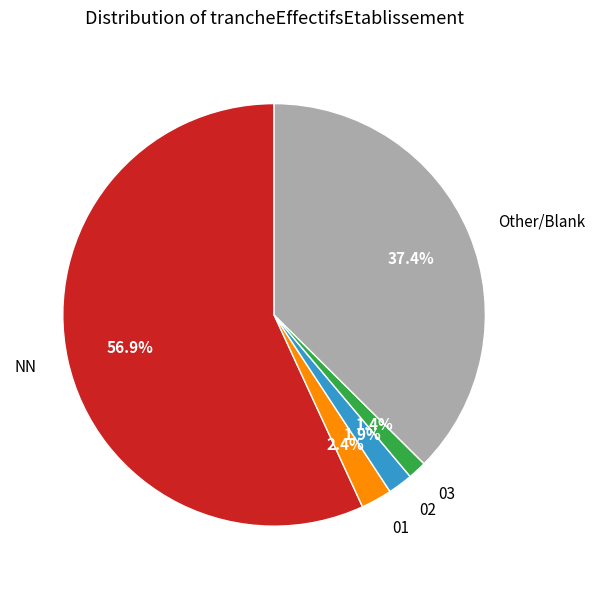

Which slice represents more than half of the pie?

NN